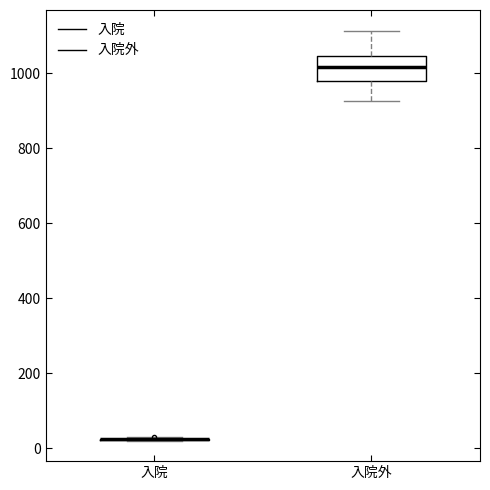

Reading left to right, read every box against the y-axis: the position of its median line, the range the box covers, and the ends of its whiskers. The values are not printed on the chart, so give them approximately, as read against the axis.

入院: box collapsed to a line at 20, whiskers 20 to 20
入院外: median 1020, box 980 to 1040, whiskers 920 to 1120